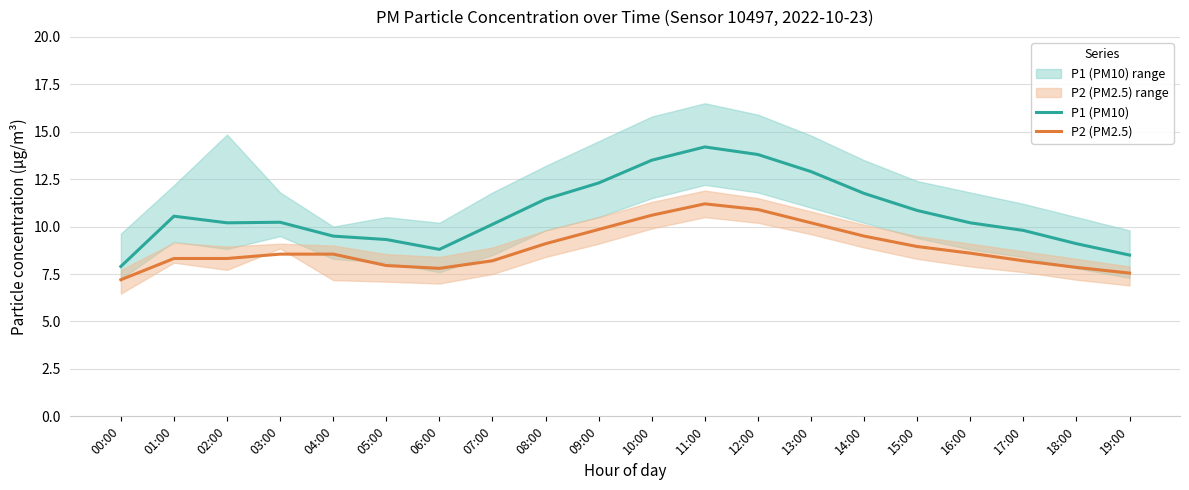

Read the P1 (PM10) value at 12:00.

13.8